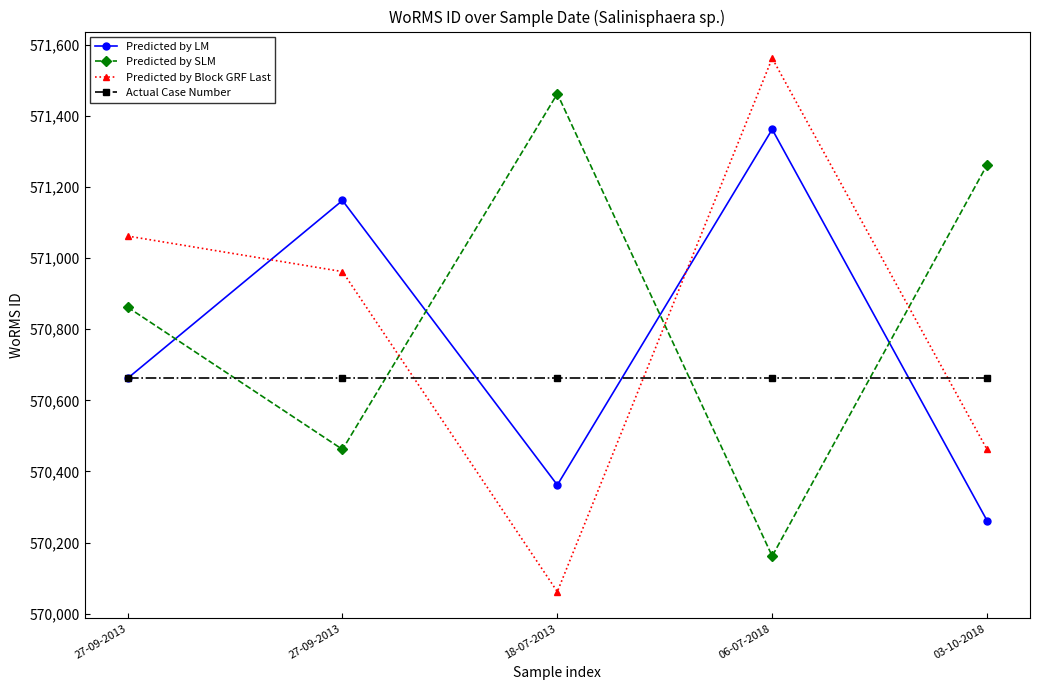

At which label does Predicted by LM reach its minimum?

03-10-2018